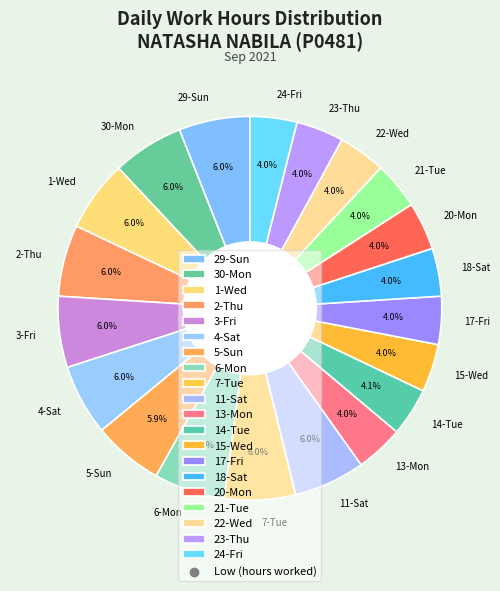

How much of the chart is everything except 2-Thu?

94.0%